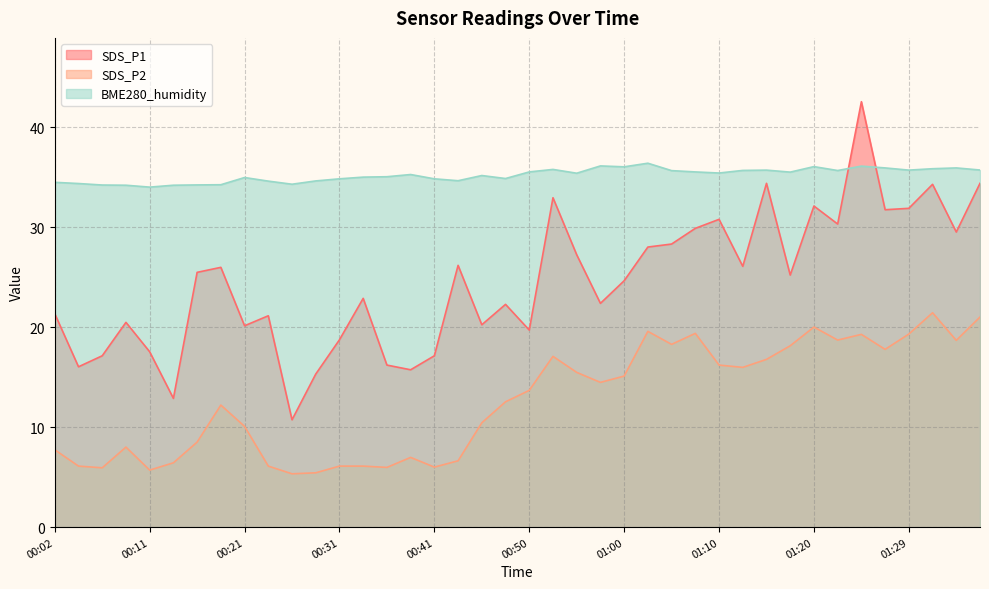

What is the difference between the highest and lowest values at 00:21?

24.9